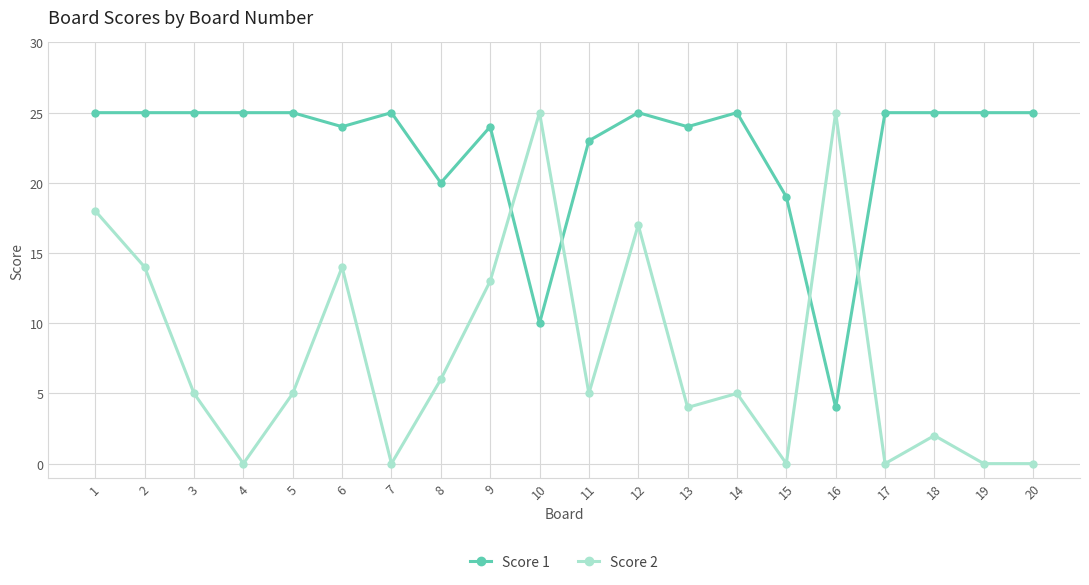

Count the number of data series in this chart.

2